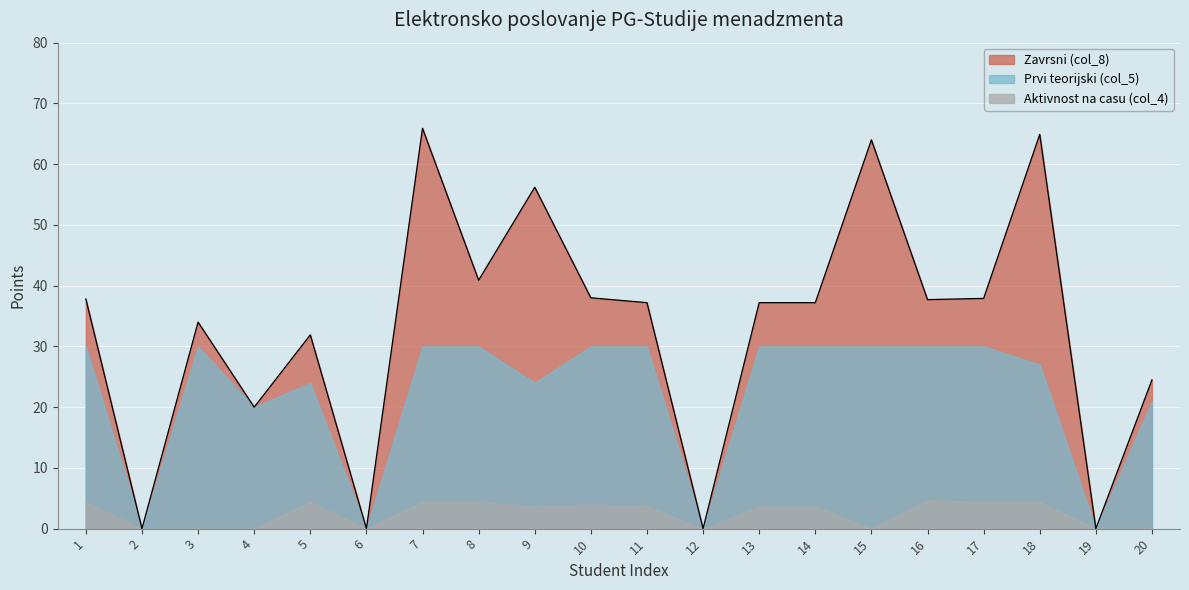

Which series has the largest range (max minus min)?

Zavrsni (col_8)